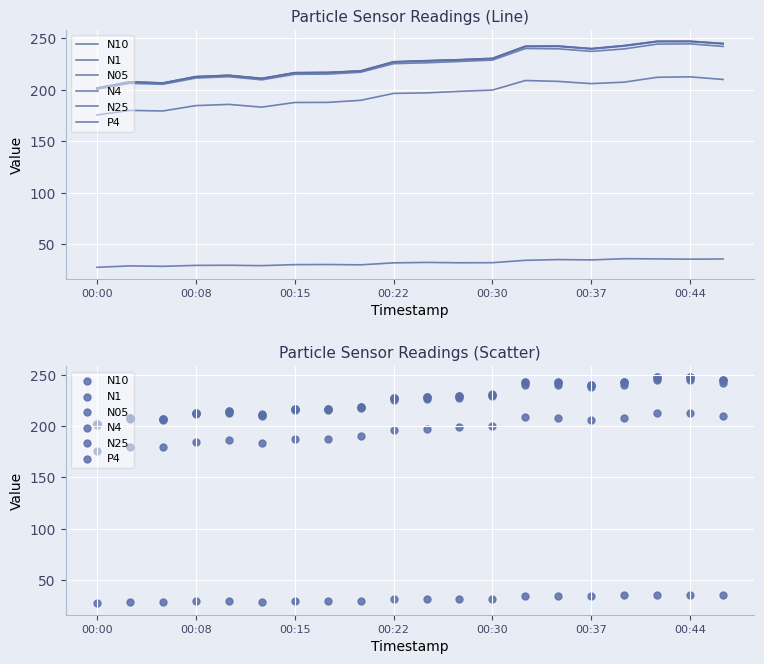

Which series contains the highest Y value?

N10